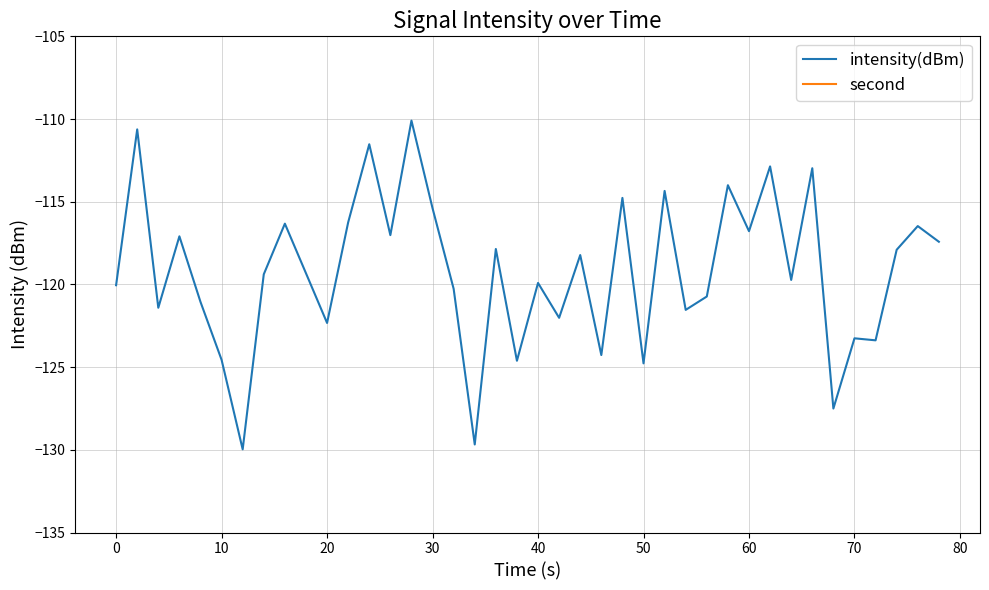

Is it true that intensity(dBm) equals -62.4 at 50?

False